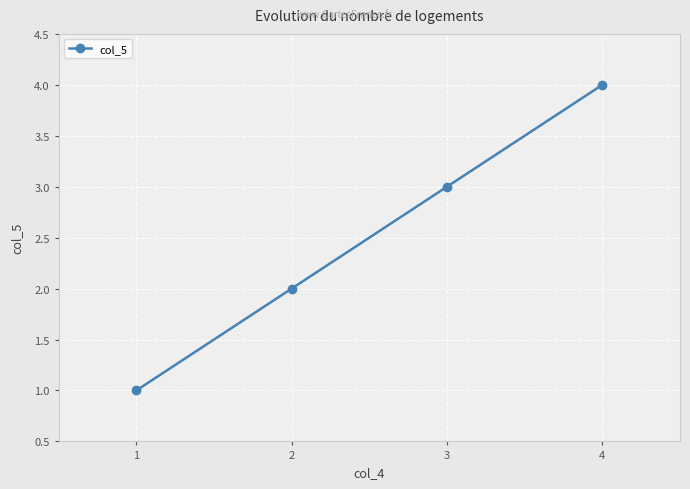

What is the greatest value displayed?

4